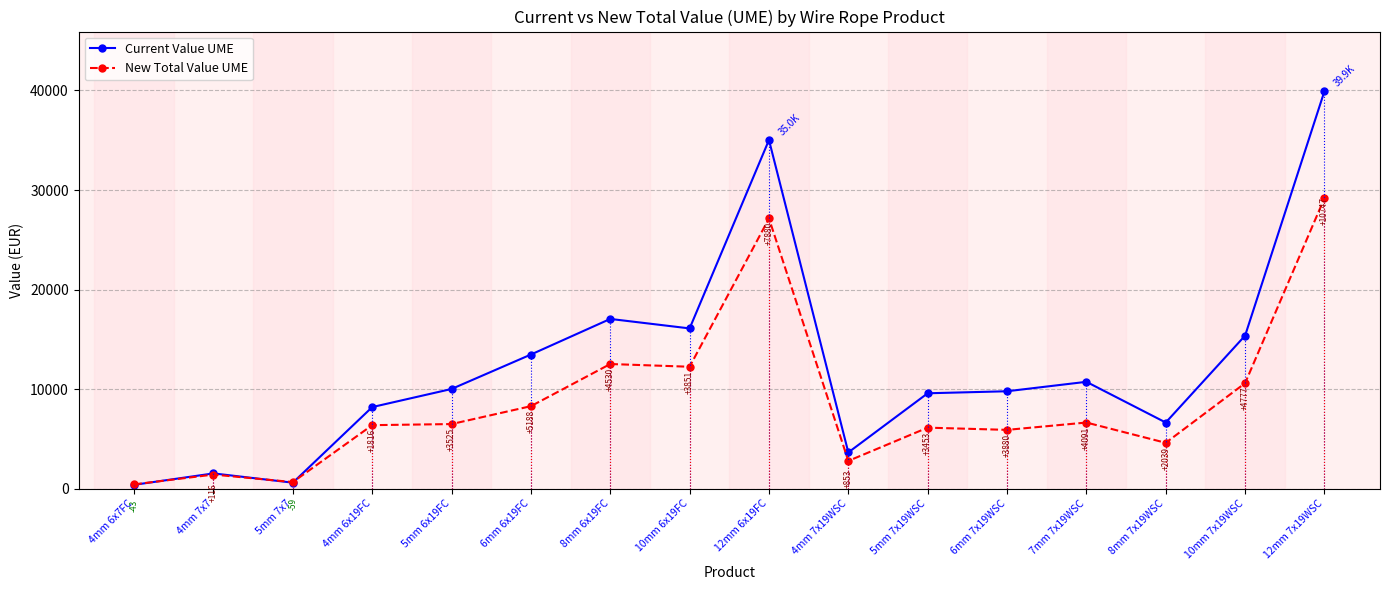

What value does the New Total Value UME series have at 4mm 6x7FC?

422.4